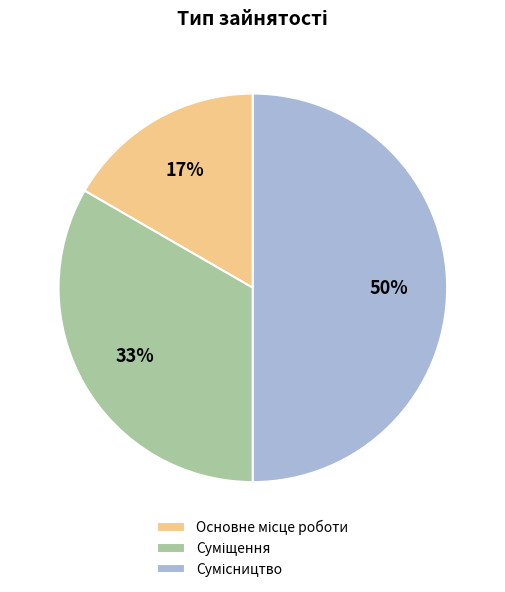

To the nearest percent, what is the difference between the largest and smallest slice percentages?

33%